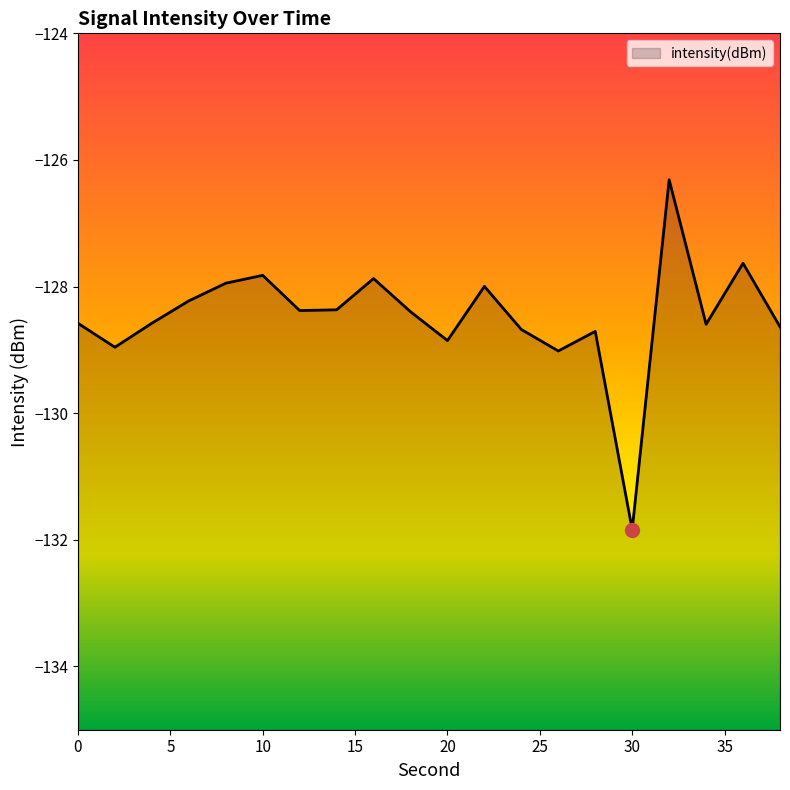

The value at 22 is -179.2. True or false?

False